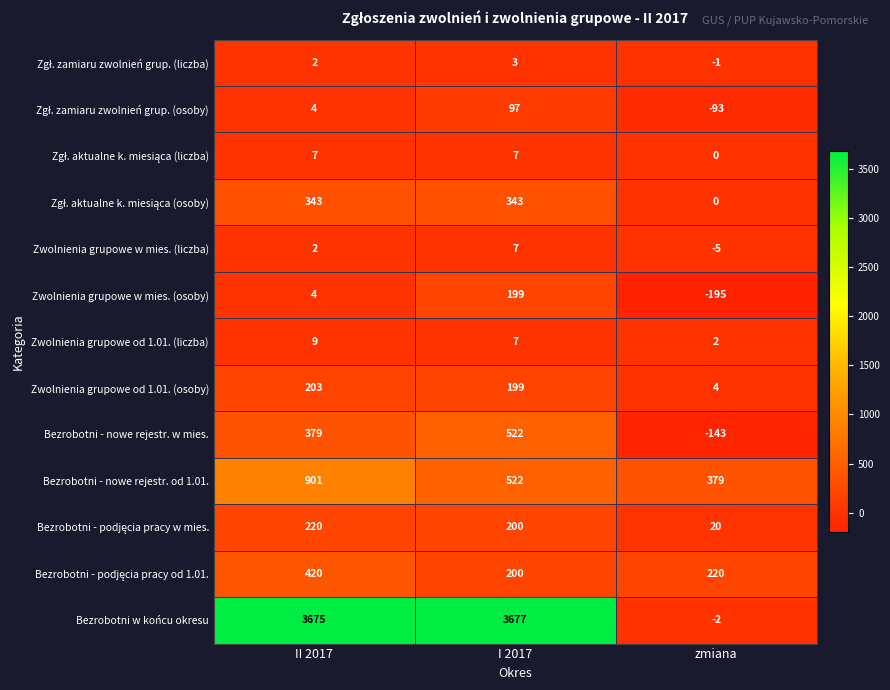

How many series are shown in this chart?

13